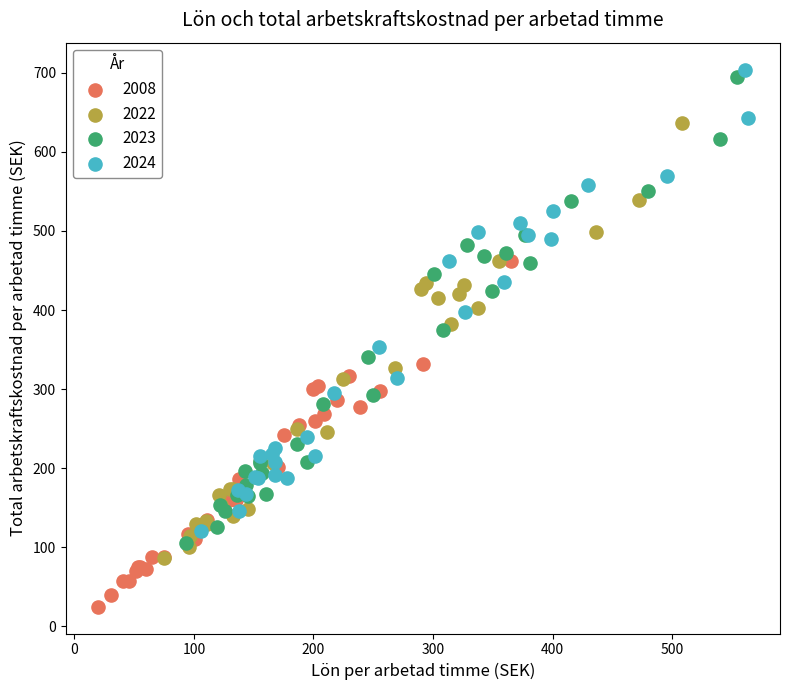

Which series has the largest Y range (max minus min)?

2023